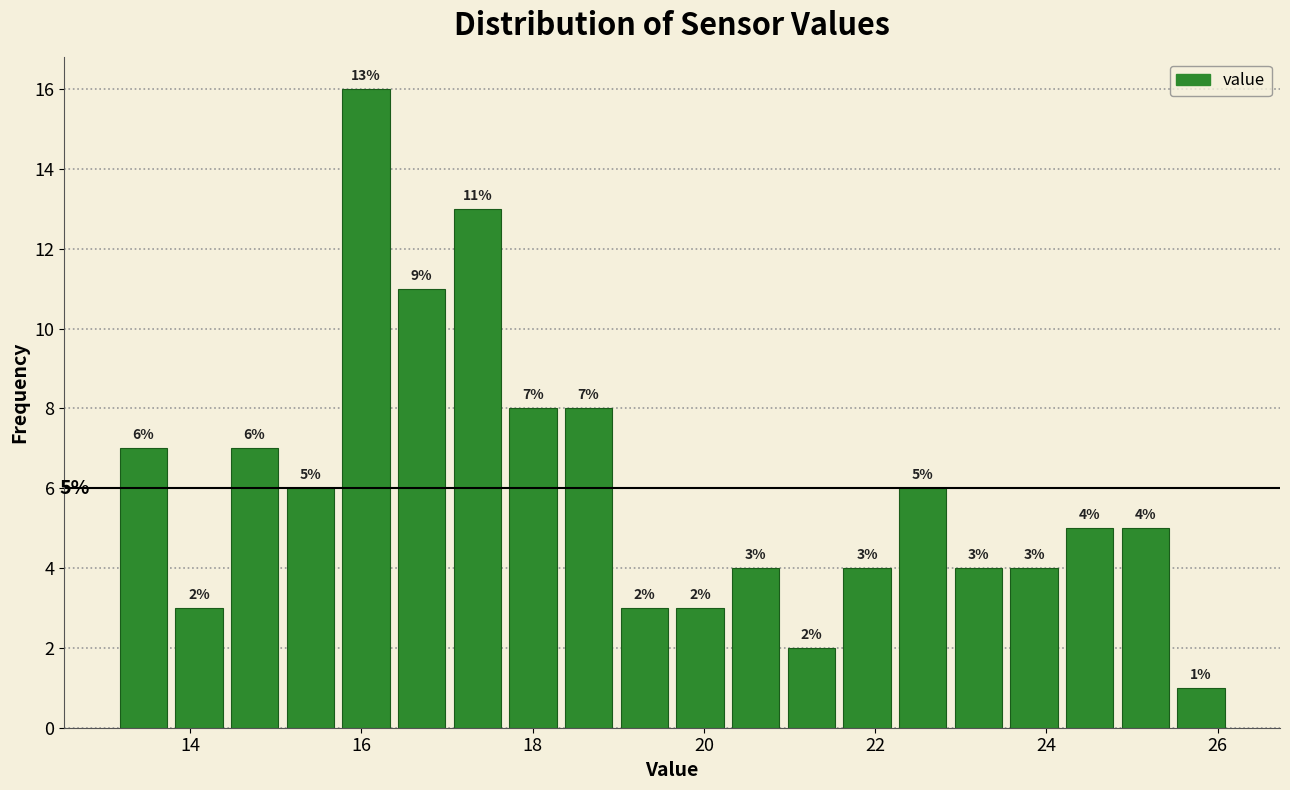

Read against the x-axis, roughly where is the centre of the tallest bar?

16.0